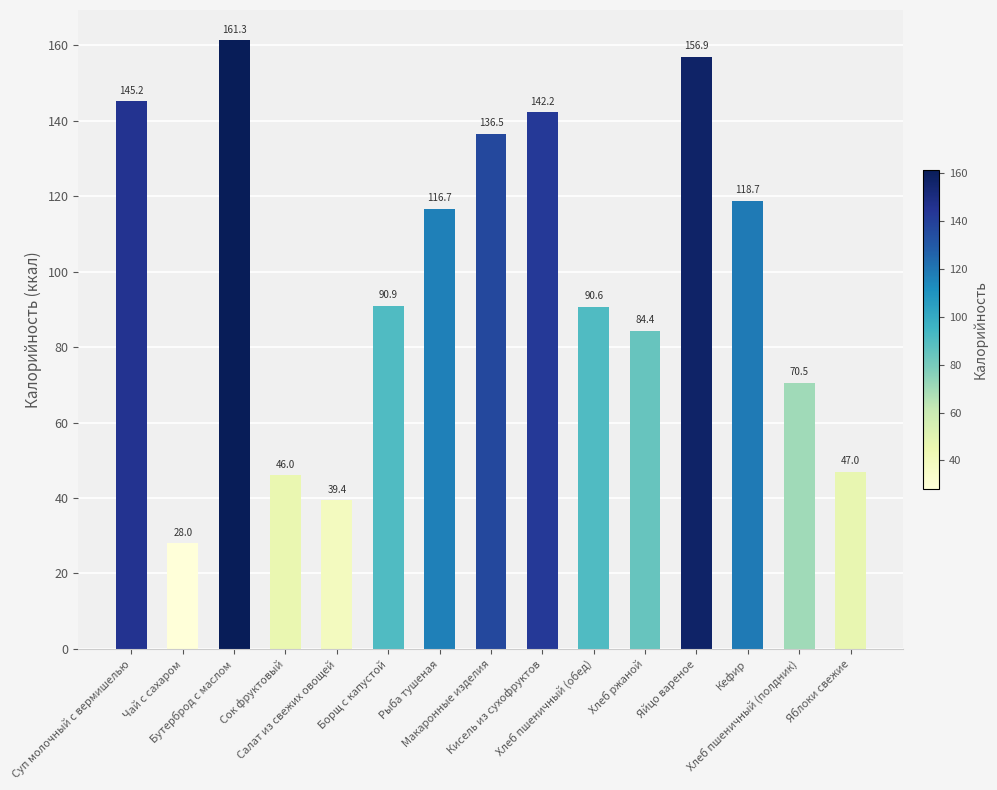

What is the greatest value displayed?

161.3